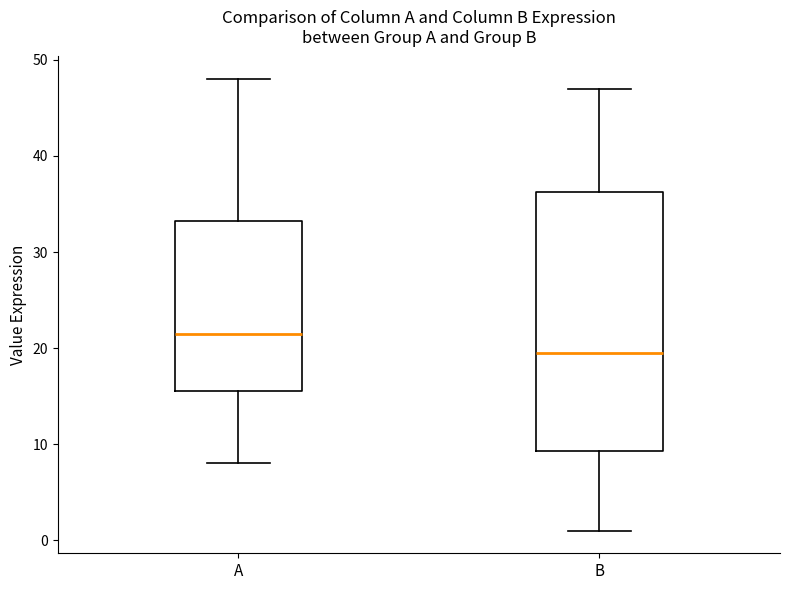

Which box has the highest median line?

A